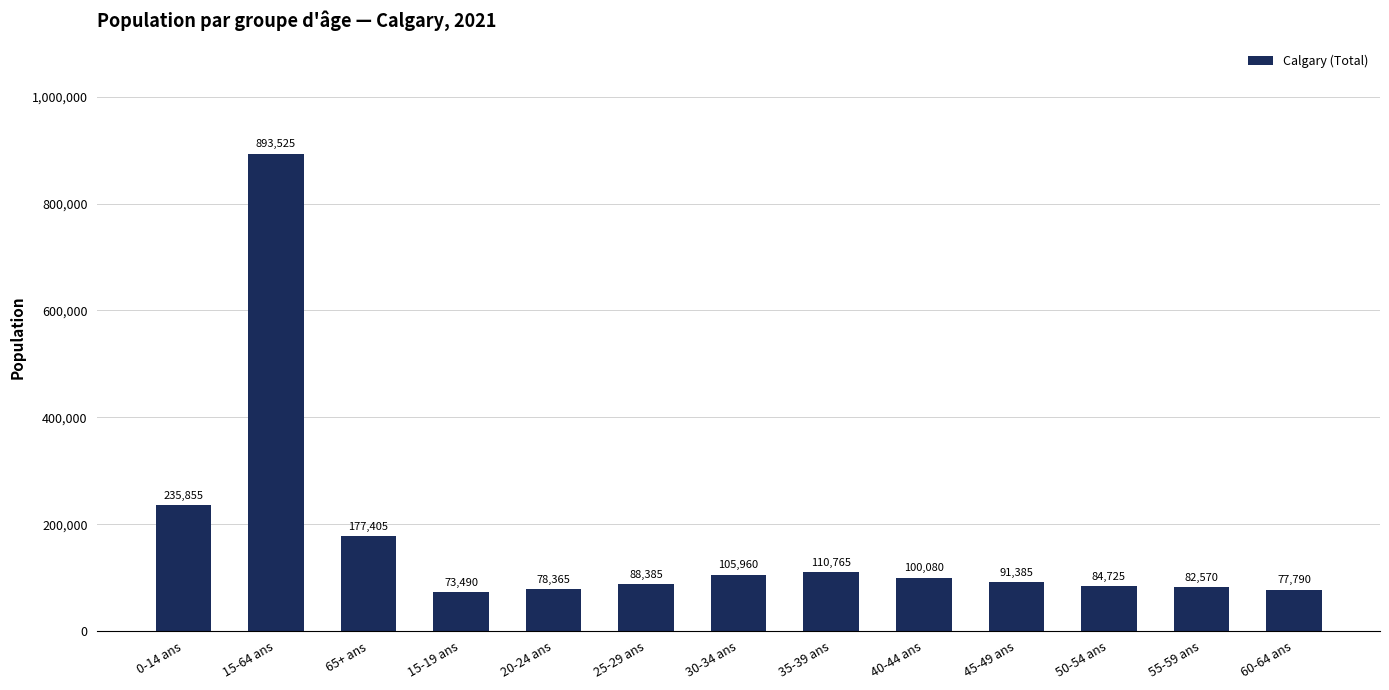

What is the difference between the maximum and second lowest values?

815735